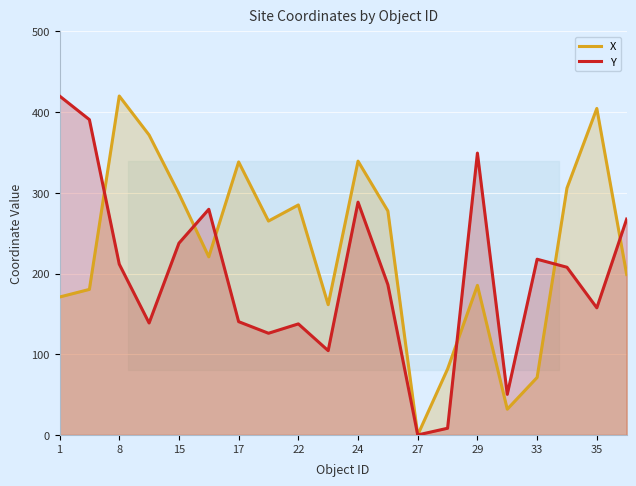

Which series has the largest total across all categories?

X